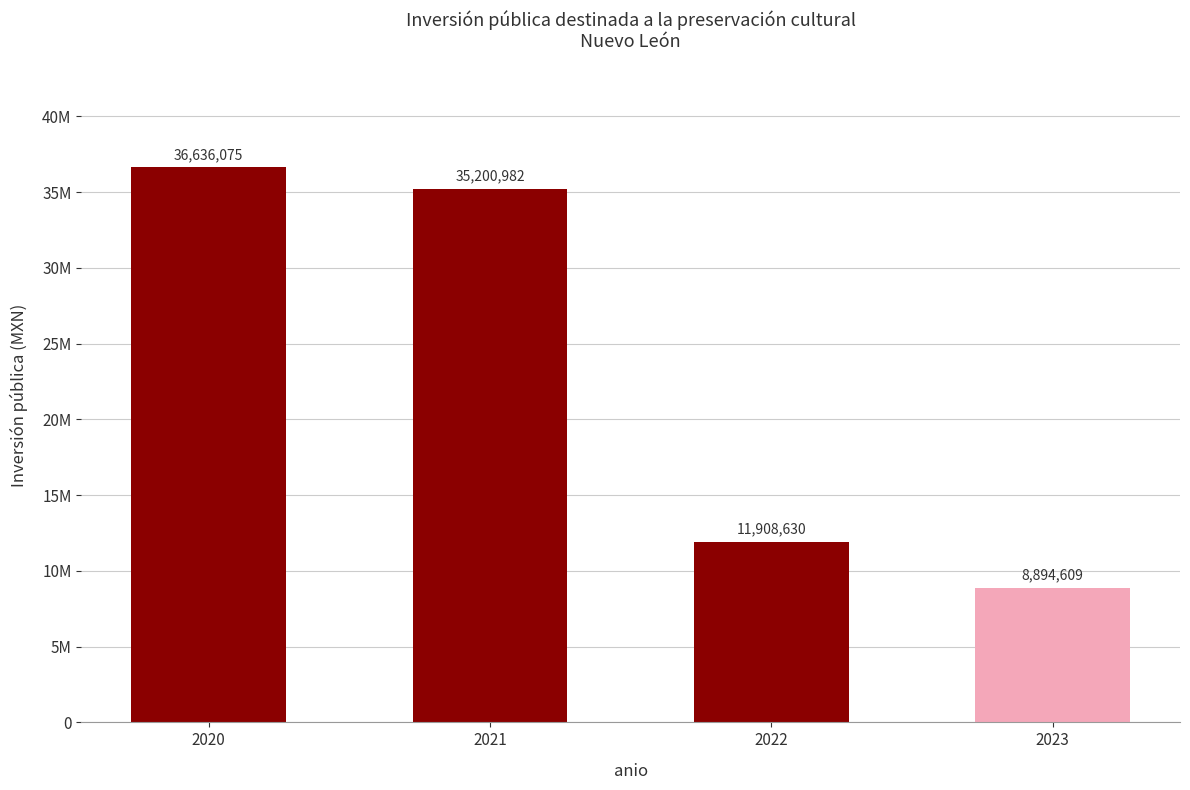

What is the change in value from 2020 to 2023?

-27741466